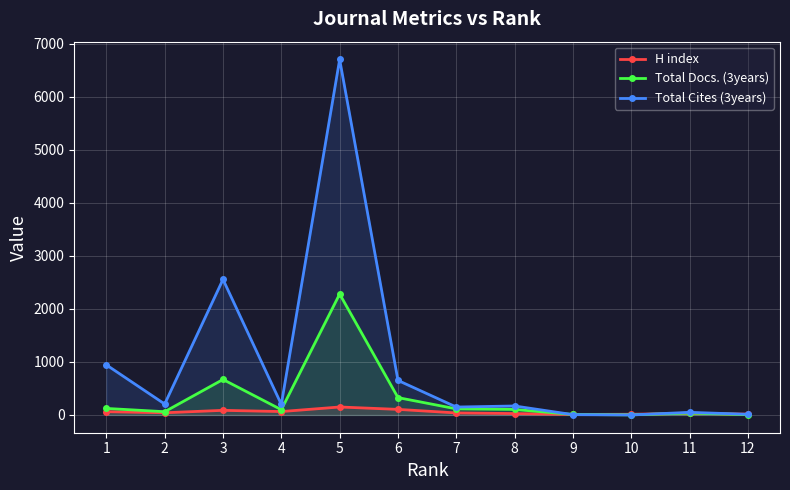

True or false: H index and Total Cites (3years) cross at least once.

True